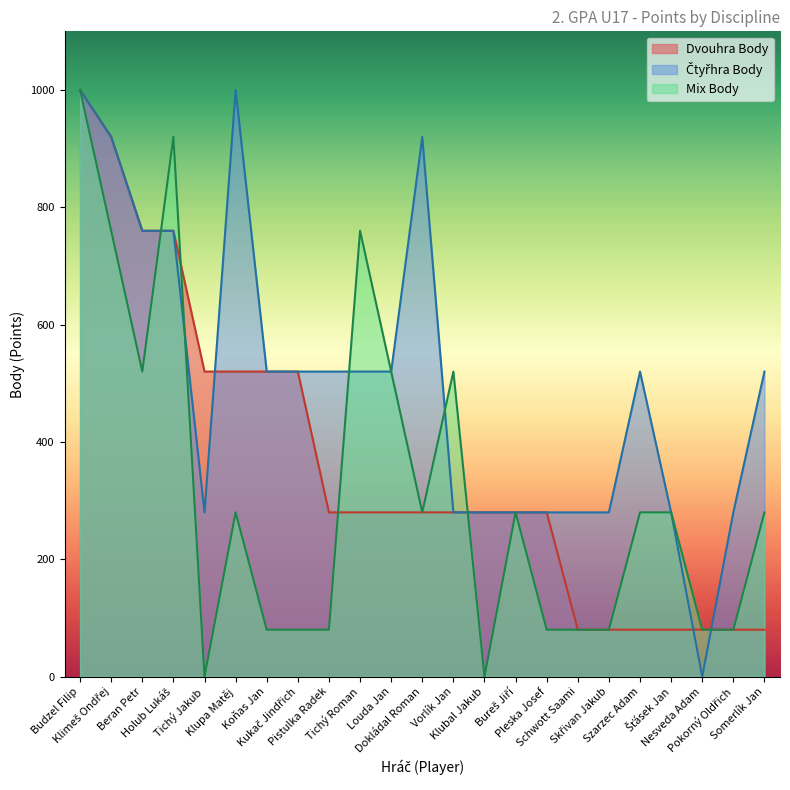

Between which two adjacent categories do Mix Body and Čtyřhra Body first intersect?

Beran Petr and Holub Lukáš